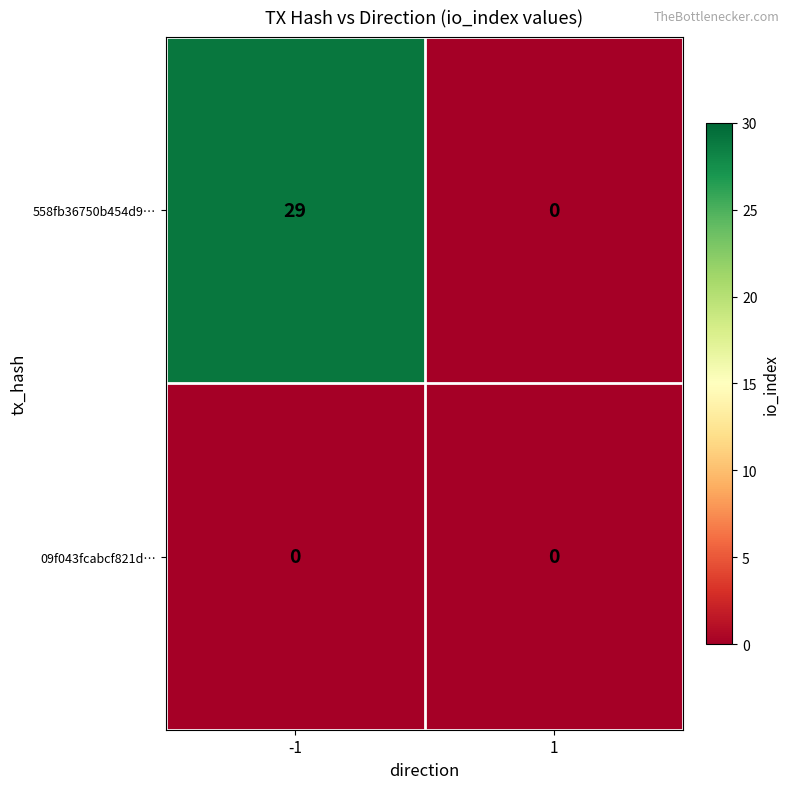

What is the greatest value displayed?

29